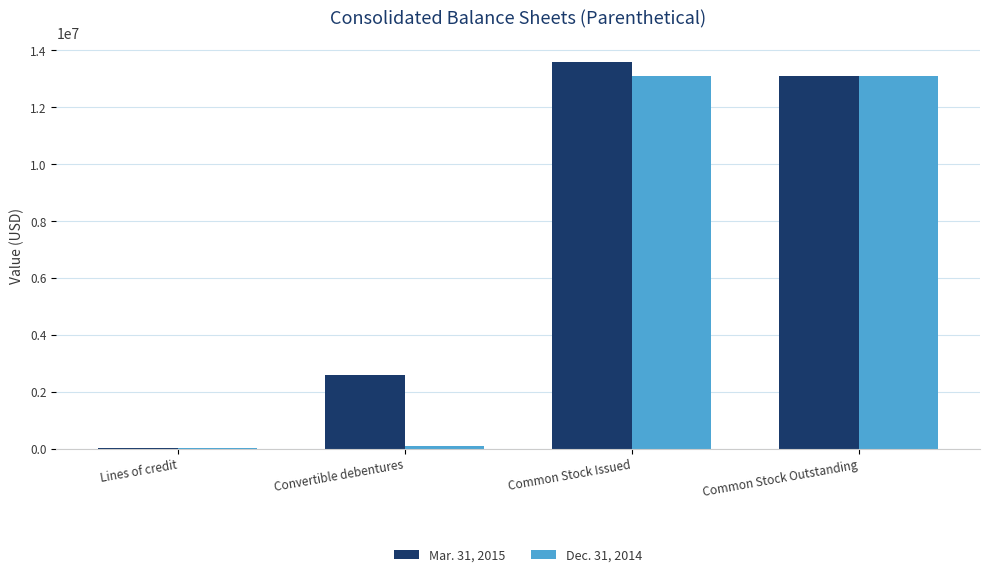

Which series has the largest total across all categories?

Mar. 31, 2015